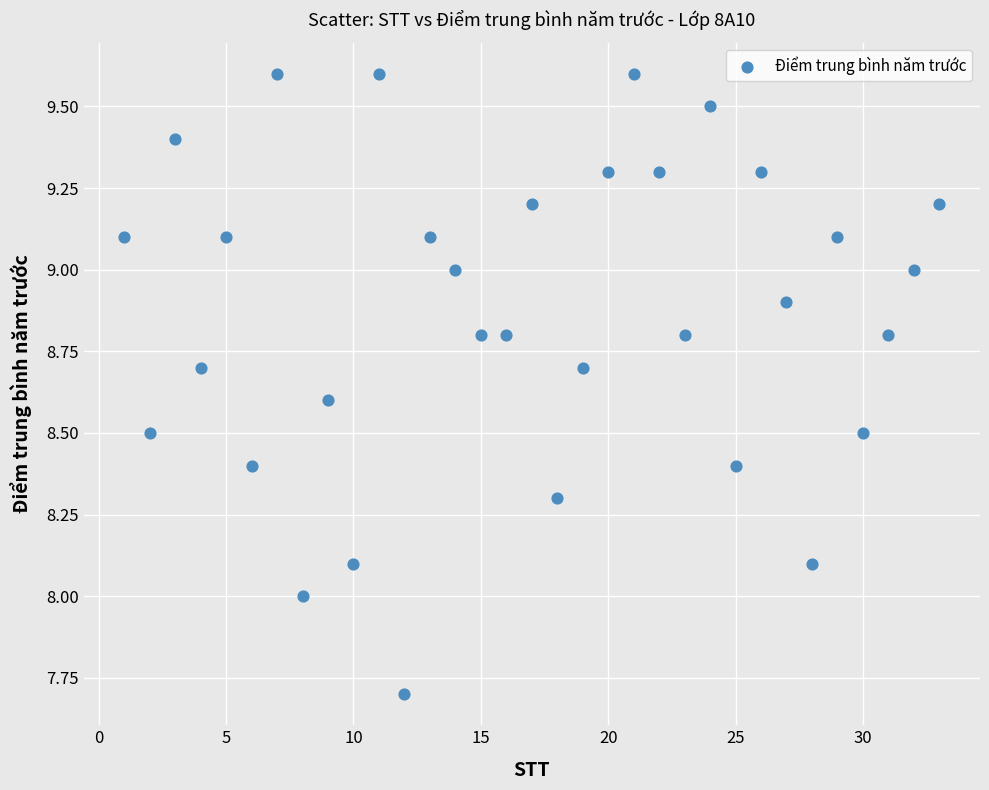

What is the range of Y values (max minus min)?

1.9